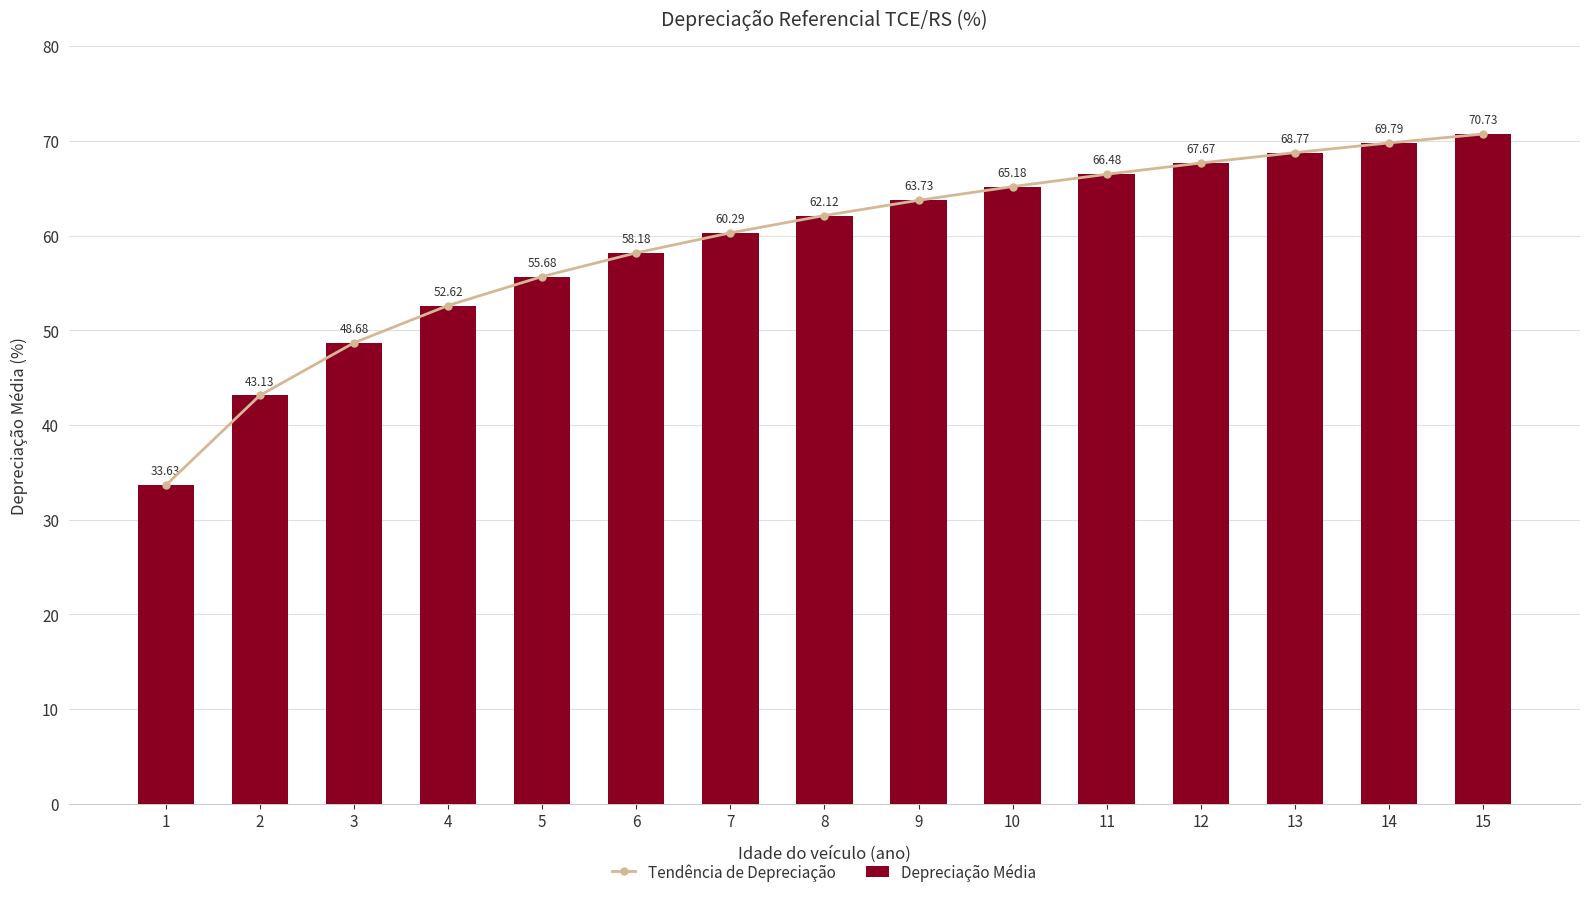

True or false: Depreciação Média has a value of 83.0 at 4.

False